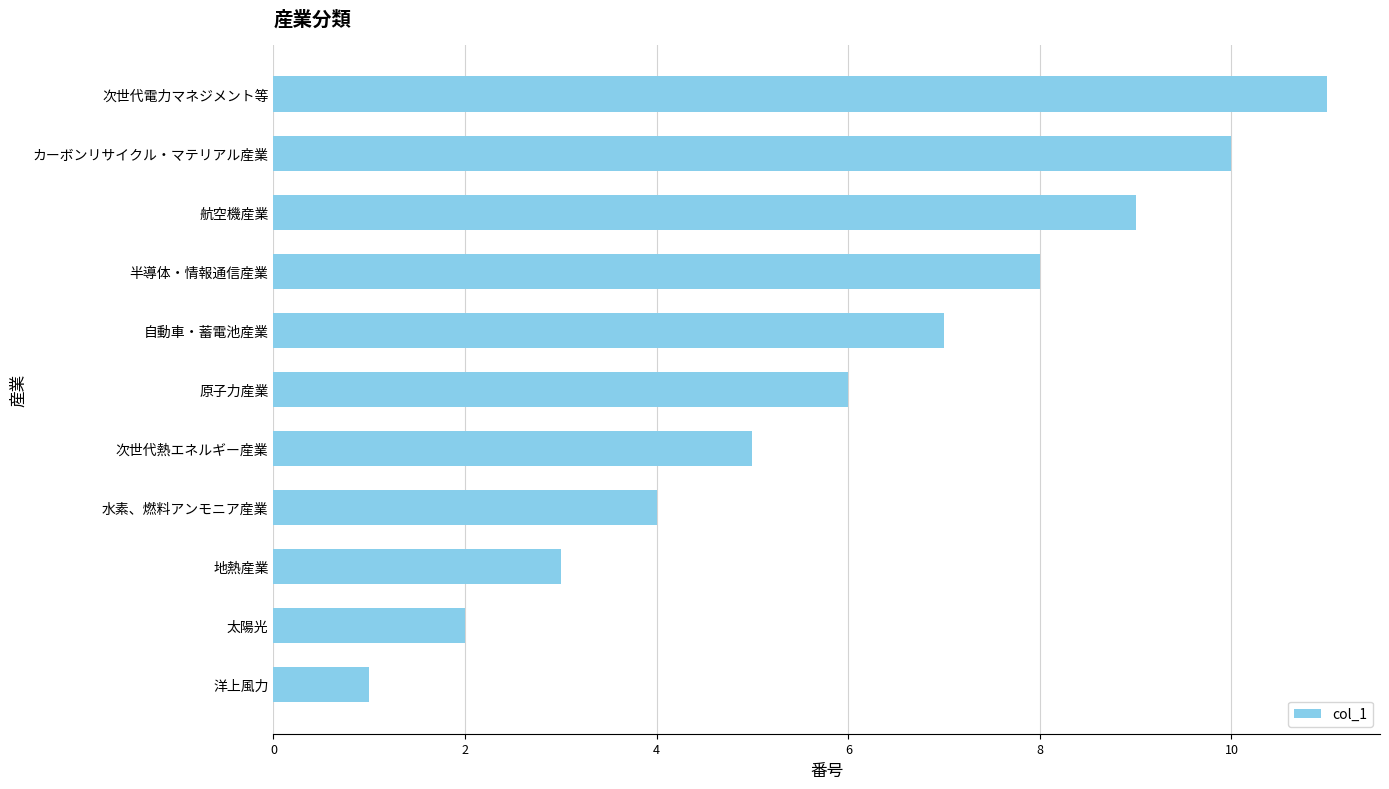

What is the change in value from 次世代熱エネルギー産業 to 半導体・情報通信産業?

+3